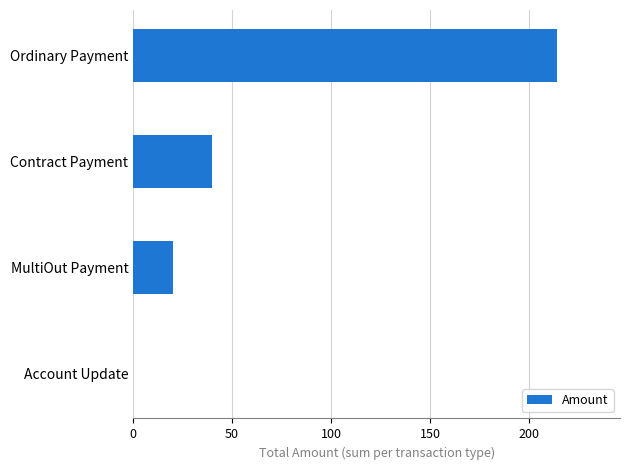

Reading bottom to top, extract all data points from this chart.

Account Update=0.0	MultiOut Payment=20.0	Contract Payment=39.6	Ordinary Payment=214.0